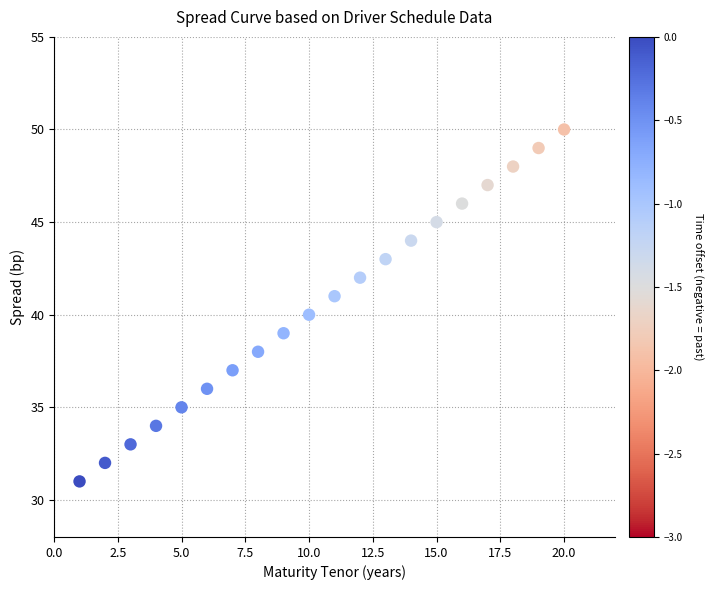

What is the range of Y values (max minus min)?

19